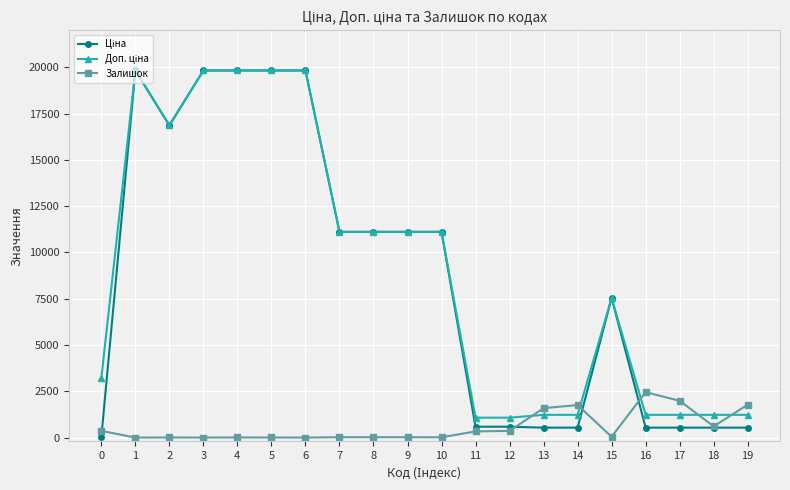

What is the maximum value shown in the chart?

19831.1